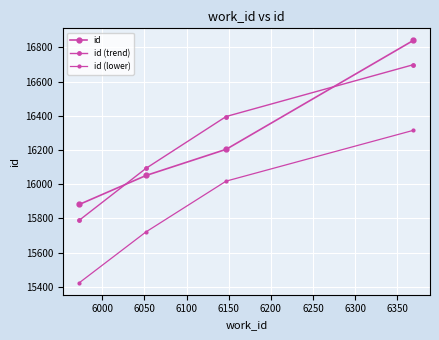

Does the chart have visible grid lines?

Yes